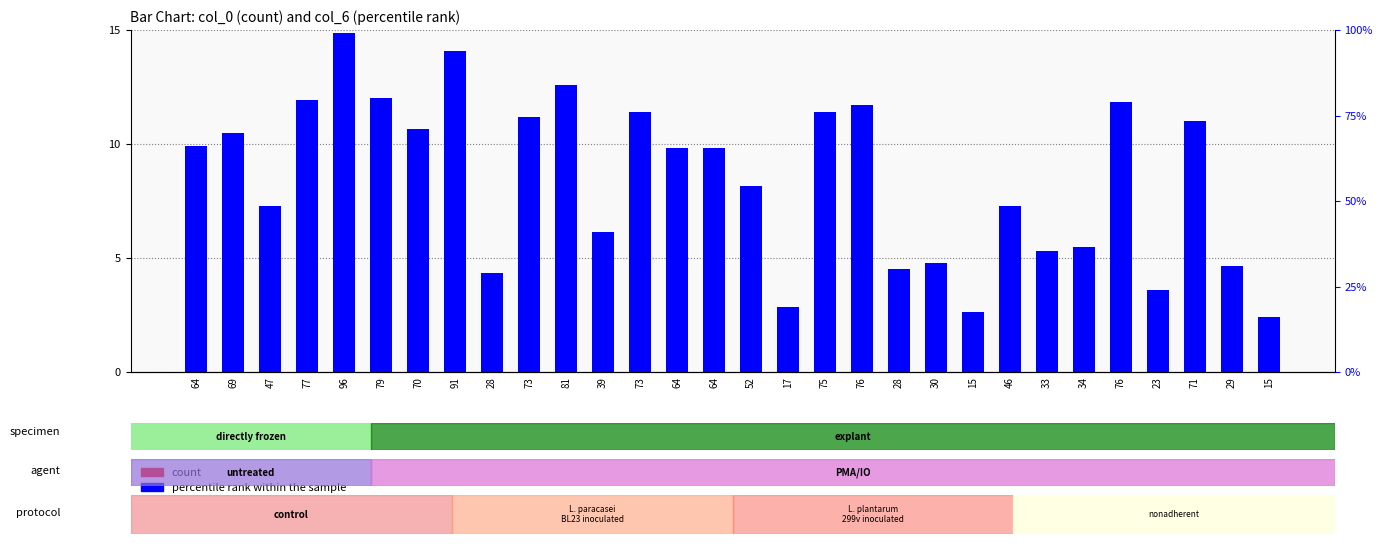

What is the average value of the percentile rank within the sample series?

8.5